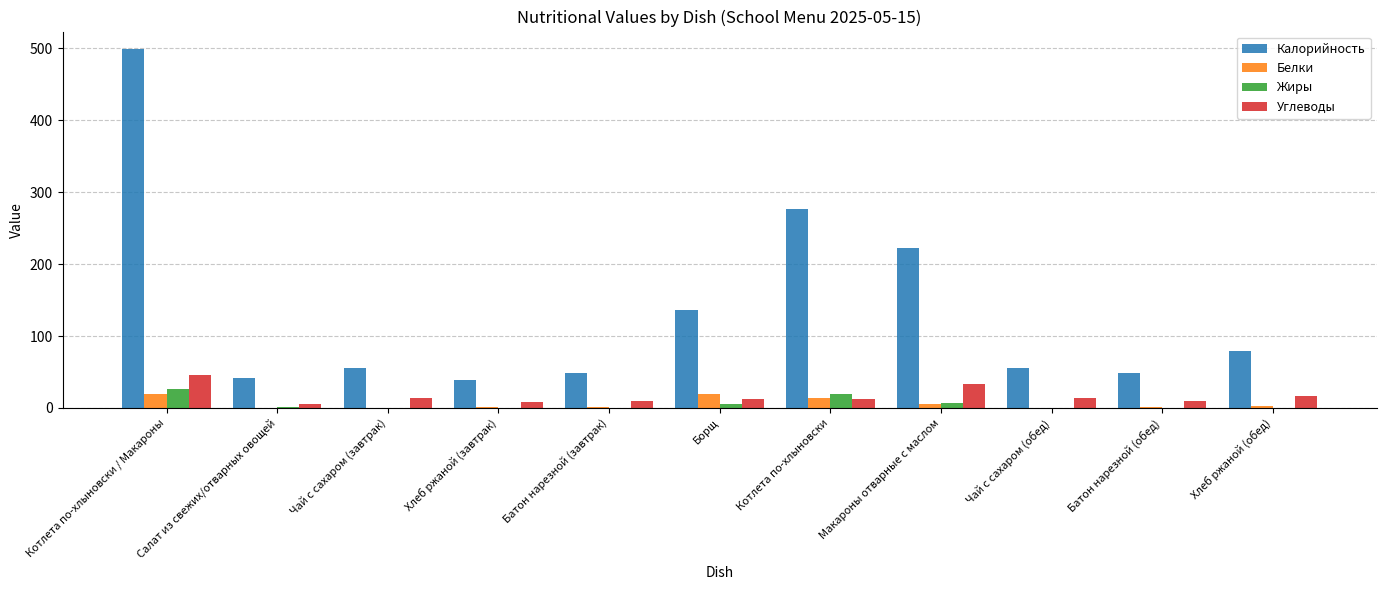

How many data points in Углеводы are above 13?

6